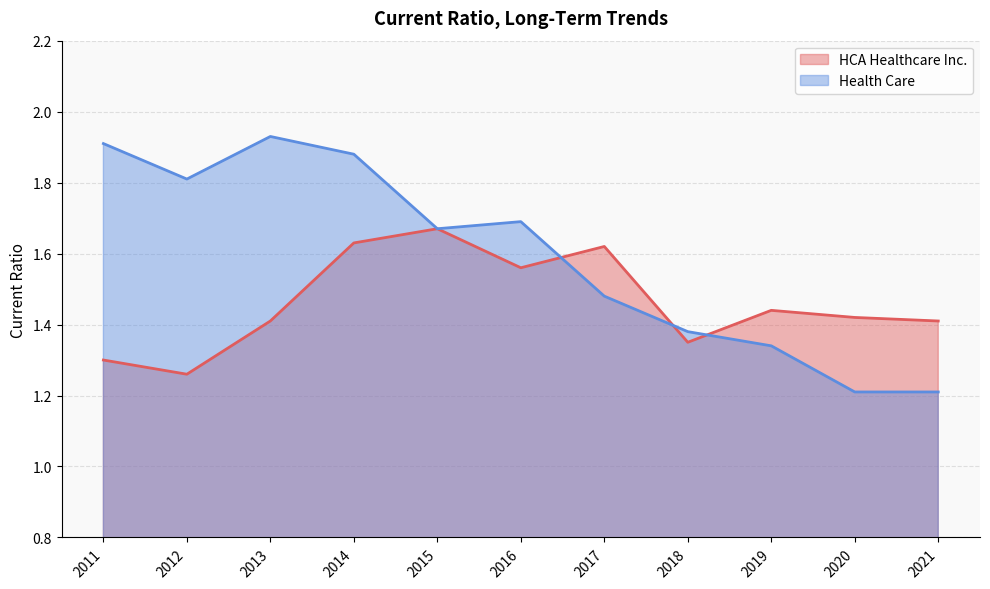

After their last crossing, which series has the higher values: HCA Healthcare Inc. or Health Care?

HCA Healthcare Inc.